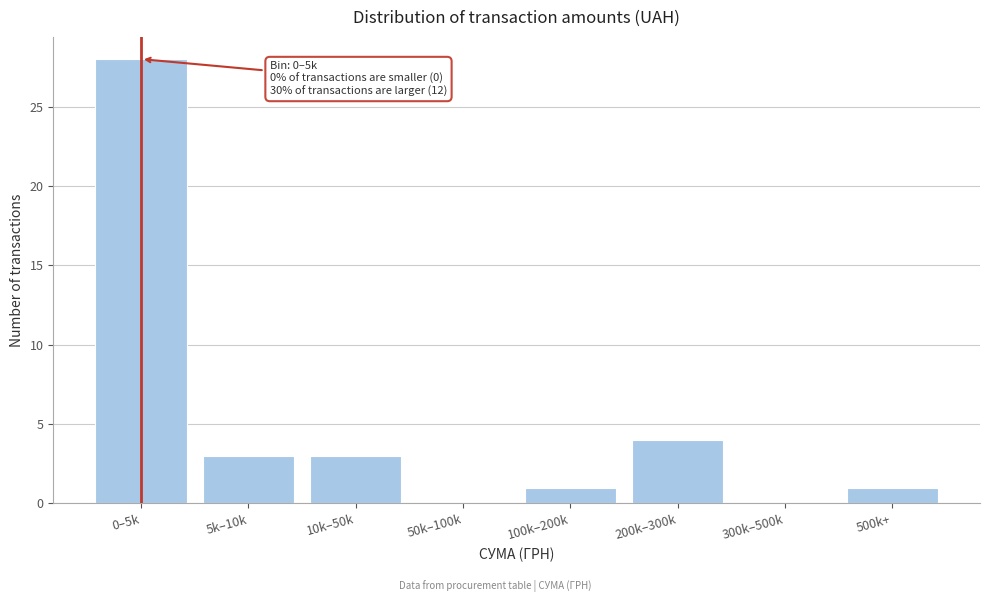

Reading left to right, what are all the values shown in this chart?

0–5k=28	5k–10k=3	10k–50k=3	50k–100k=0	100k–200k=1	200k–300k=4	300k–500k=0	500k+=1